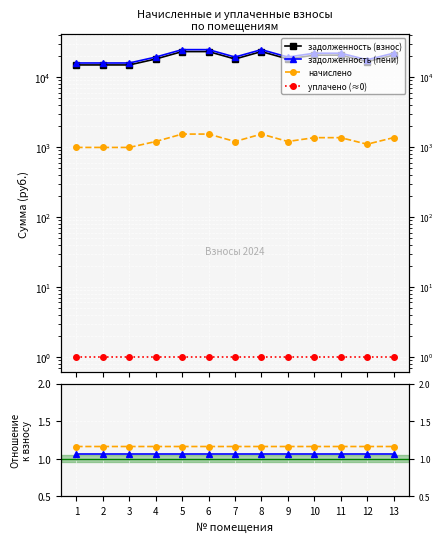

Which category has the lowest value in the уплачено (≈0) series?

1